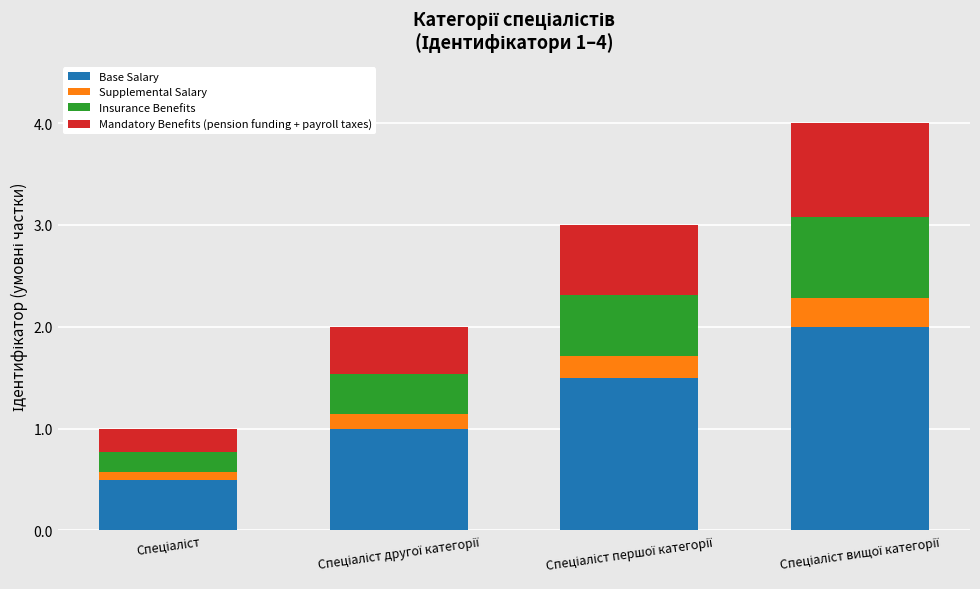

What is the difference between the maximum and minimum values in the Base Salary series?

1.5